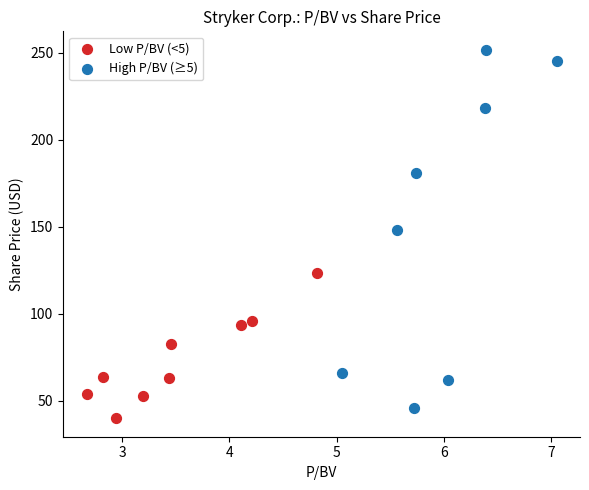

Which series contains the highest Y value?

High P/BV (≥5)